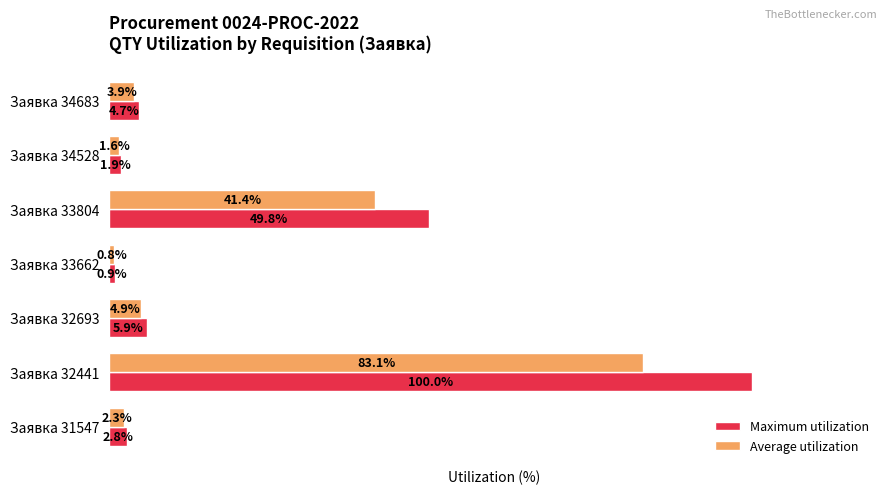

Is the value of Average utilization at Заявка 32441 greater than the value of Maximum utilization at Заявка 33662?

Yes